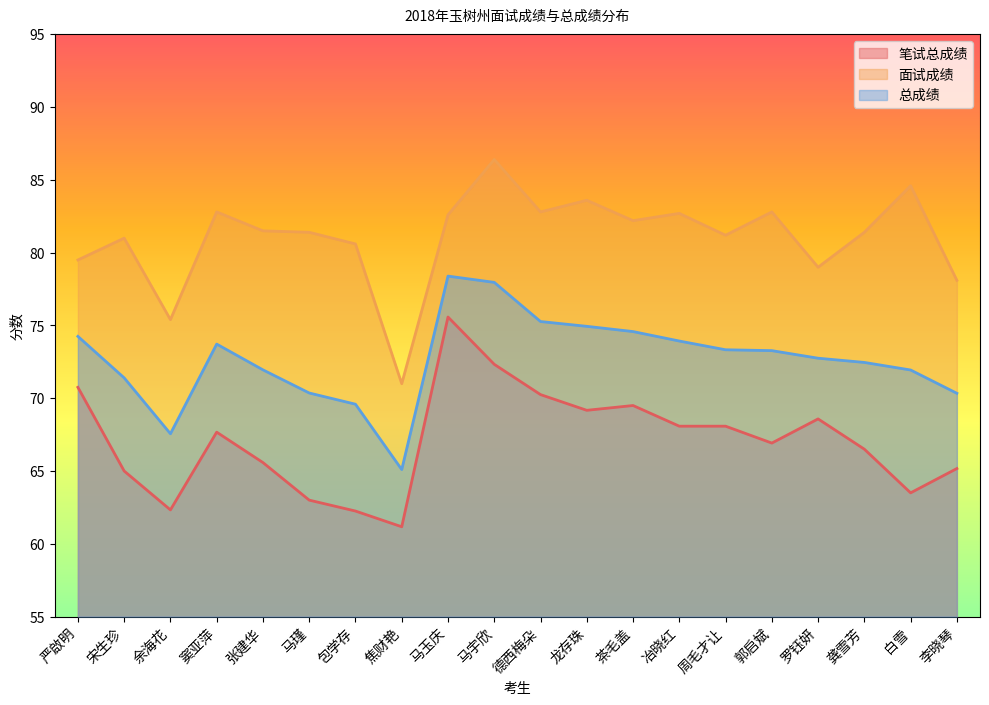

What position from the right is 马瑾?

15